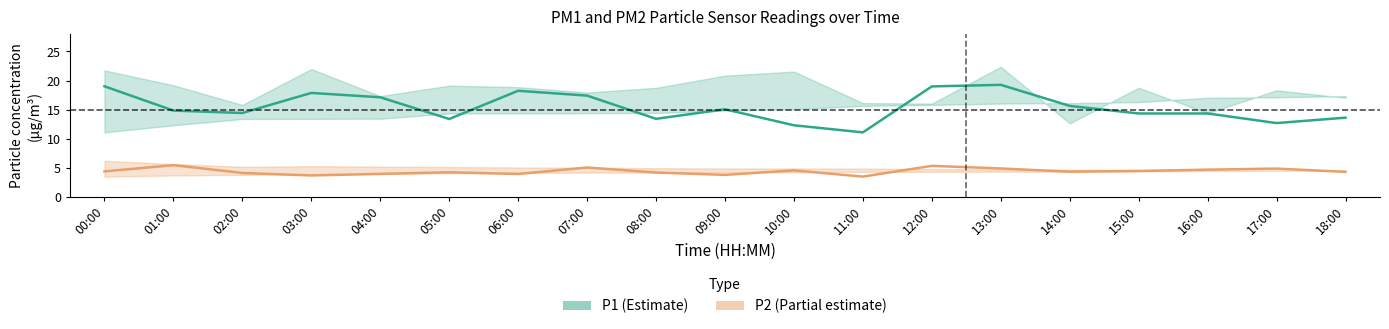

The P1 series shows 19.3 at 17:00. True or false?

False